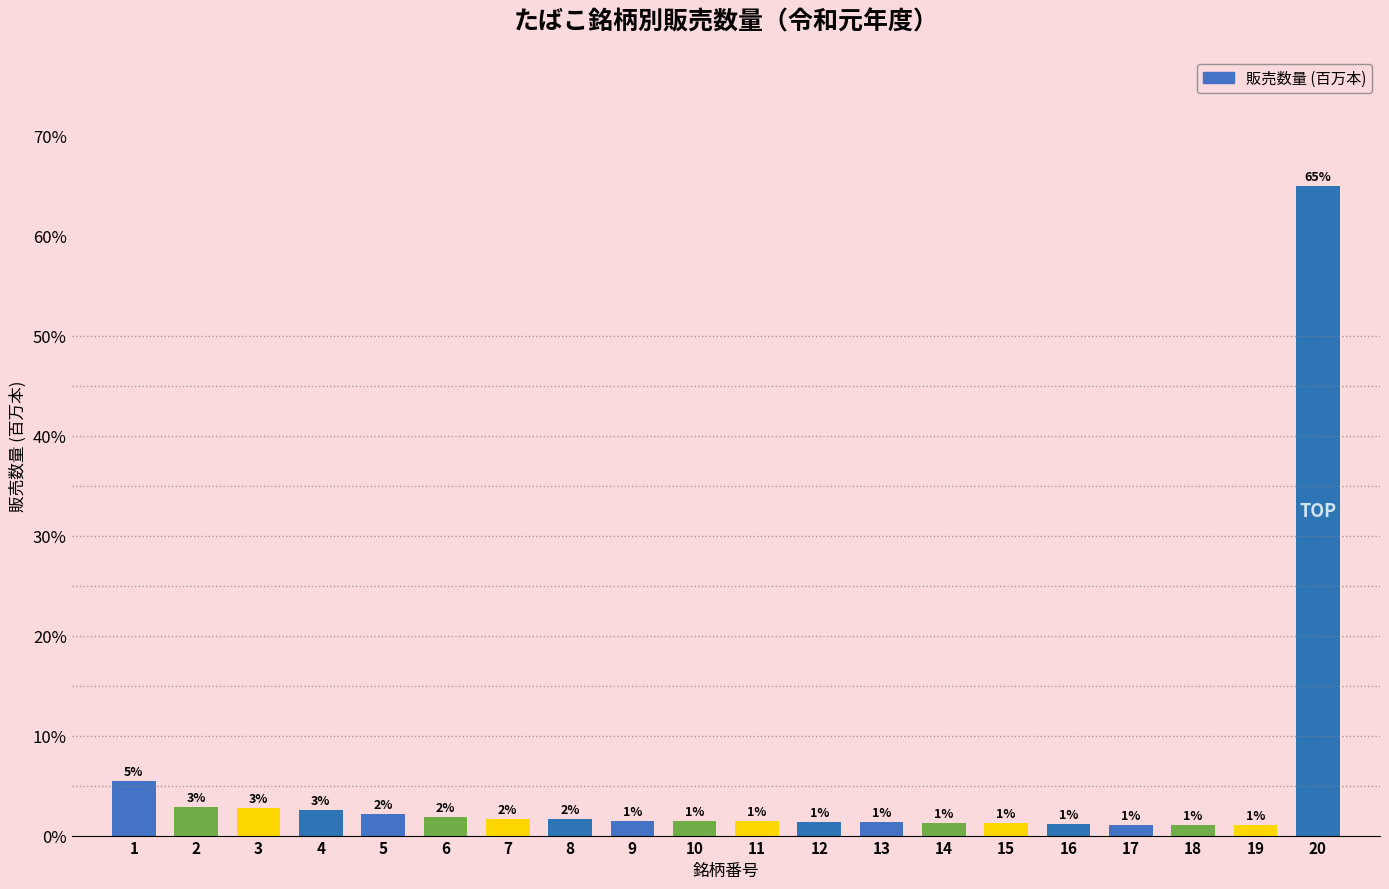

What is the difference between the maximum and minimum values?

64.0